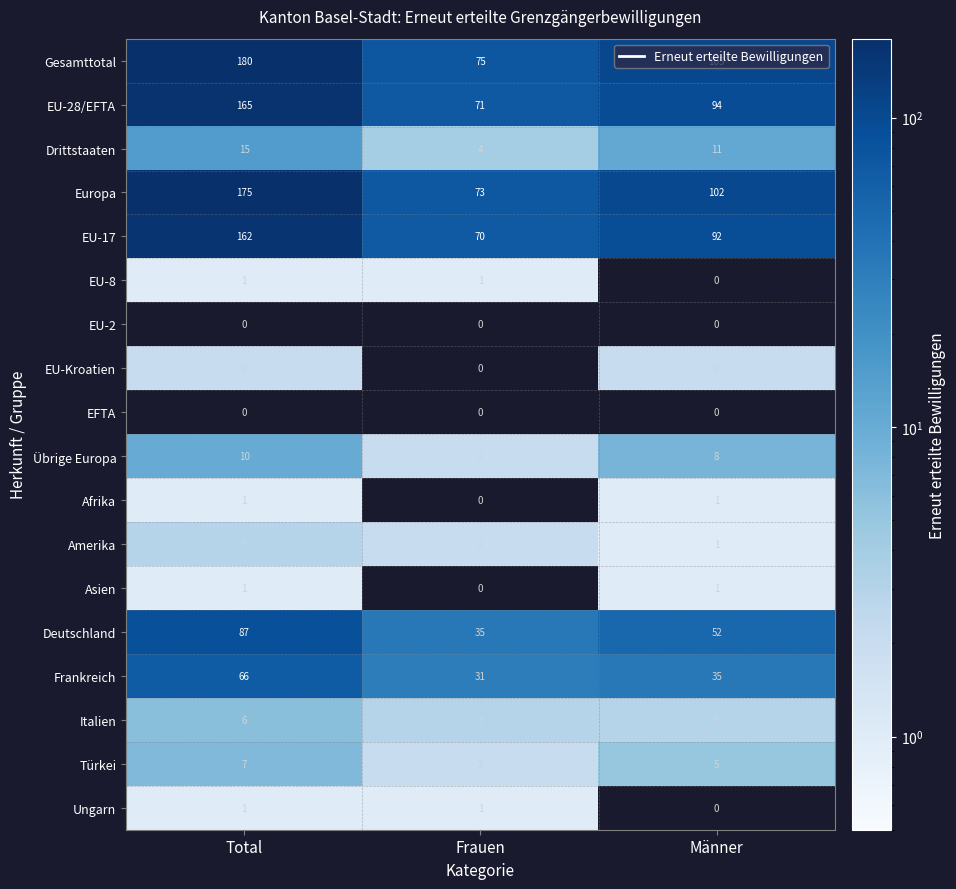

Is it true that EU-Kroatien equals 1 at Total?

False